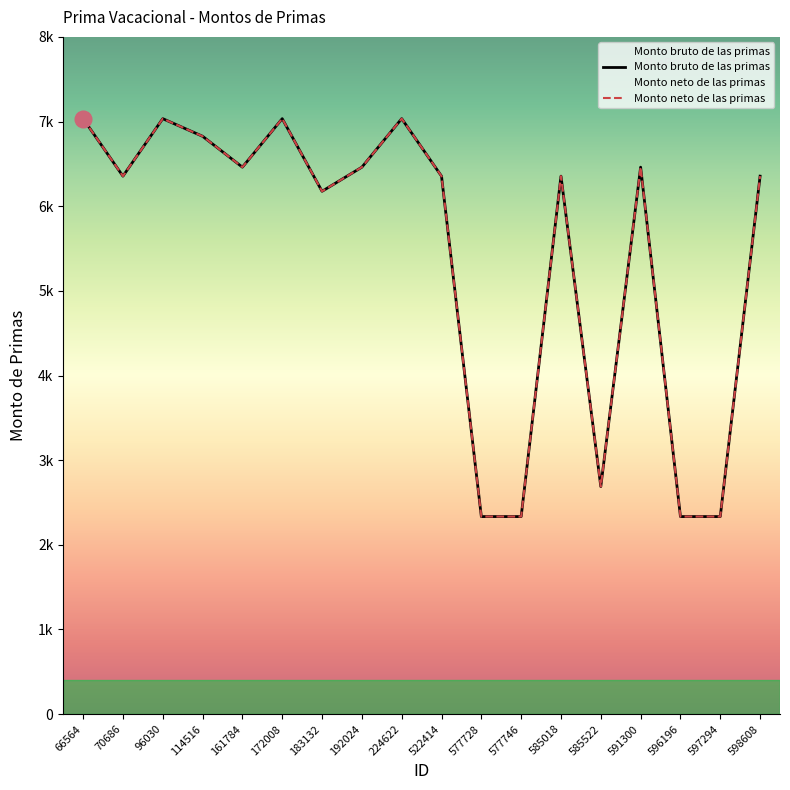

How many categories are shown in the chart?

18